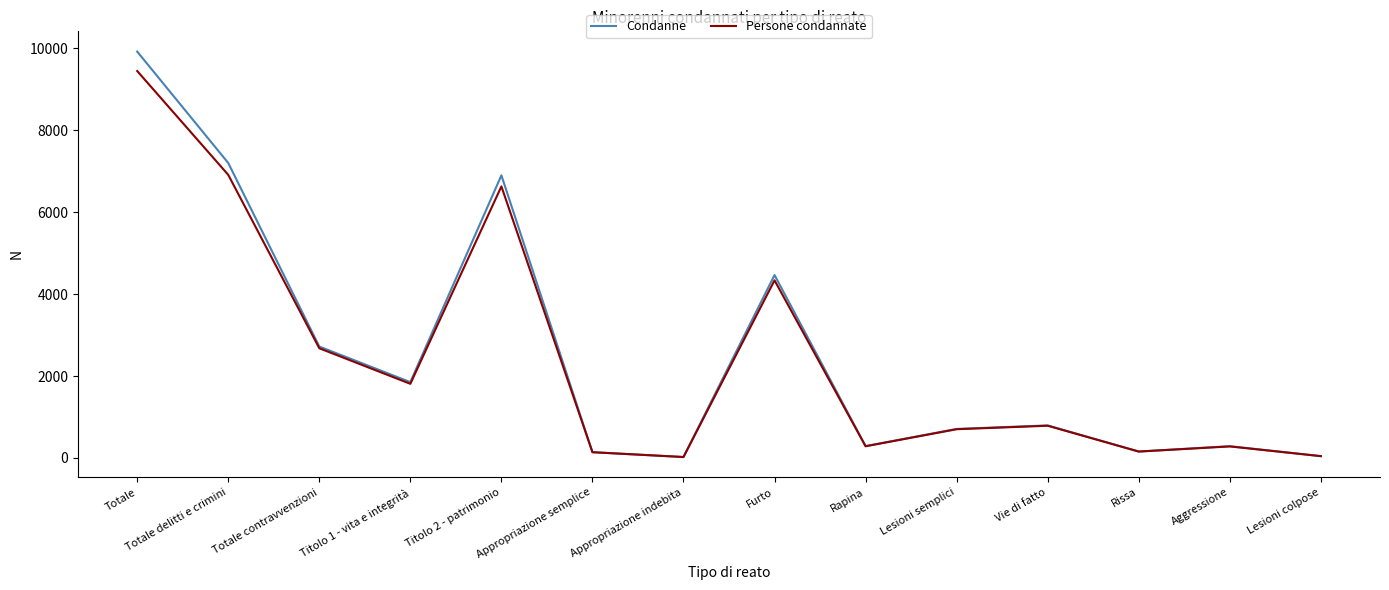

List the series in order of their peak value, highest first.

Condanne, Persone condannate